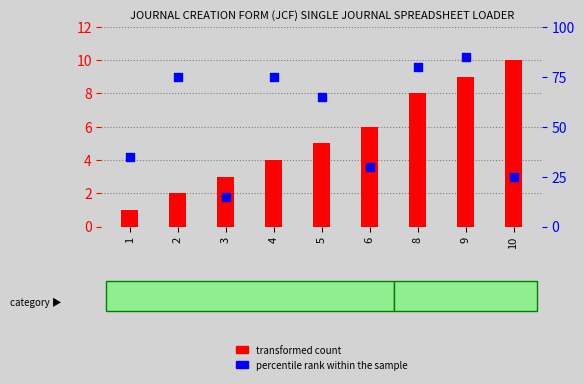

At which category is the sum across all series the highest?

9